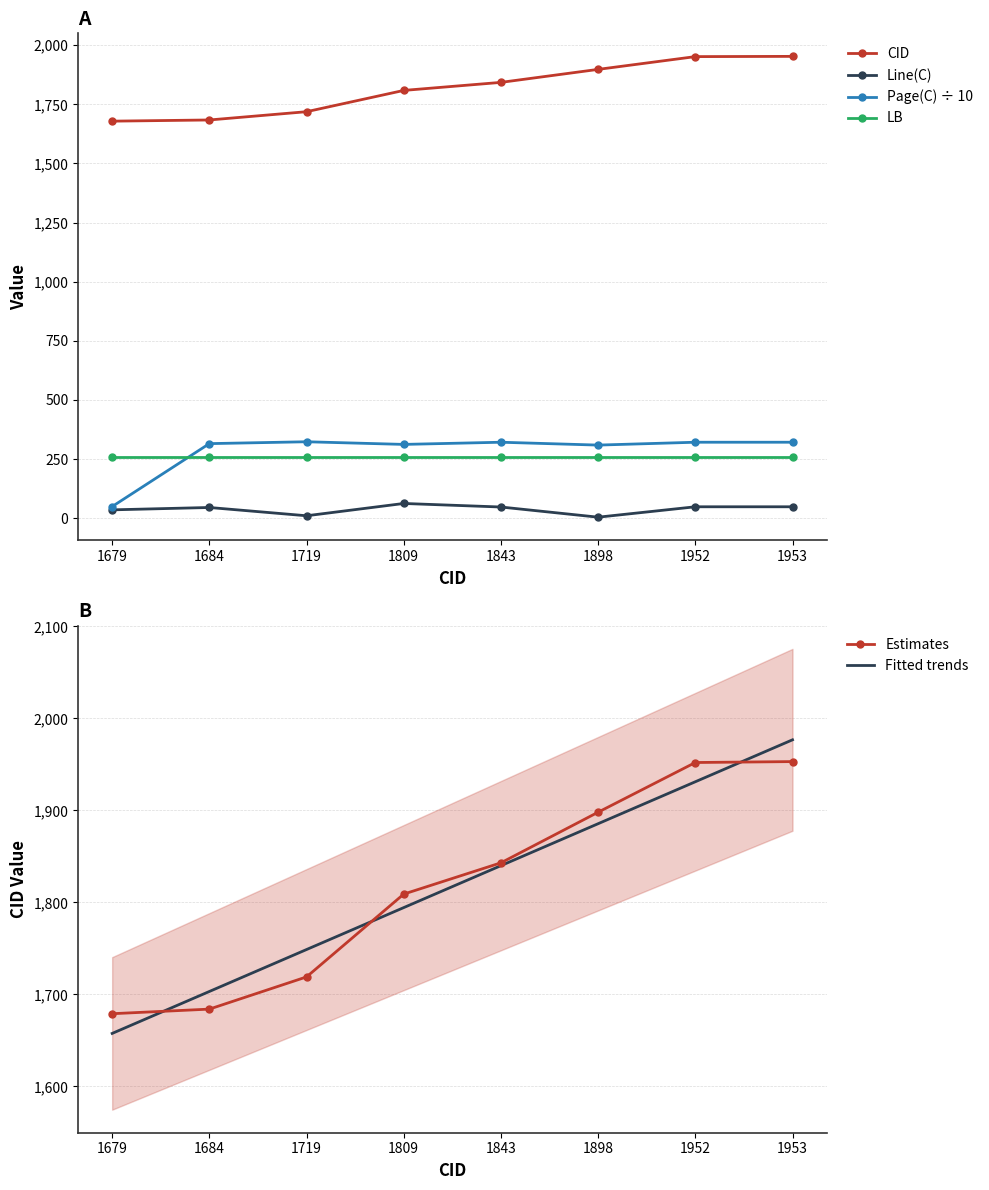

Between 1679 and 1898, which is larger?

1898